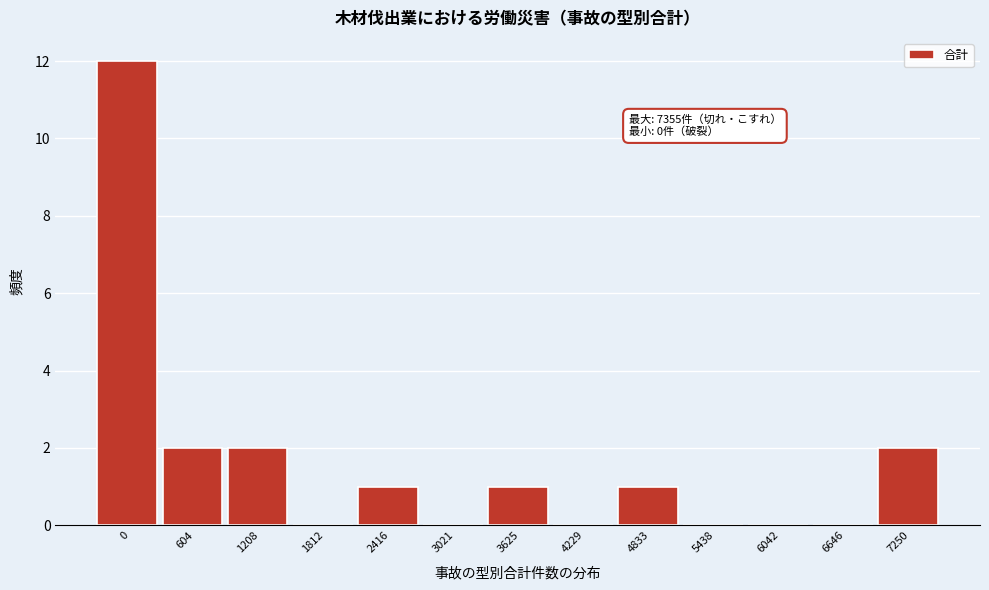

Reading right to left, extract all data points from this chart.

7250=2	6646=0	6042=0	5438=0	4833=1	4229=0	3625=1	3021=0	2416=1	1812=0	1208=2	604=2	0=12